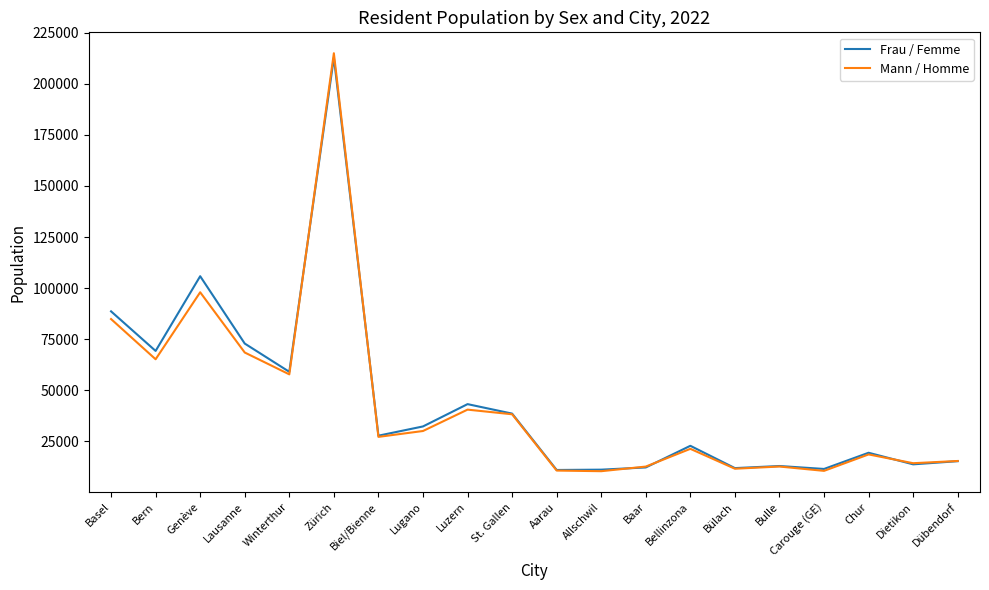

What is the spread (max minus min) of values at Dübendorf?

97